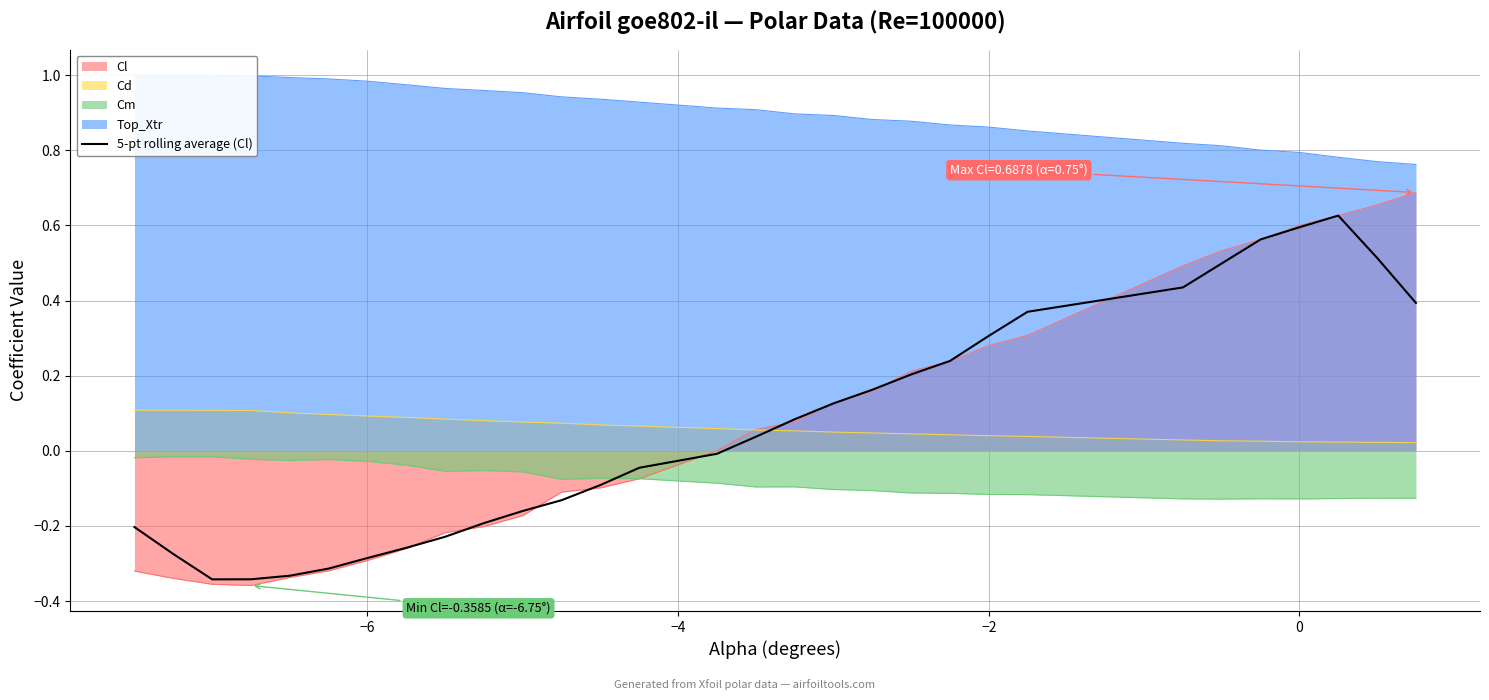

Reading left to right, extract all data points from this chart.

-0.2	-0.3	-0.3	-0.3	-0.3	-0.3	-0.3	-0.3	-0.2	-0.2	-0.2	-0.1	-0.1	-0.0	-0.0	0.0	0.1	0.1	0.2	0.2	0.2	0.3	0.4	0.4	0.5	0.6	0.6	0.6	0.5	0.4